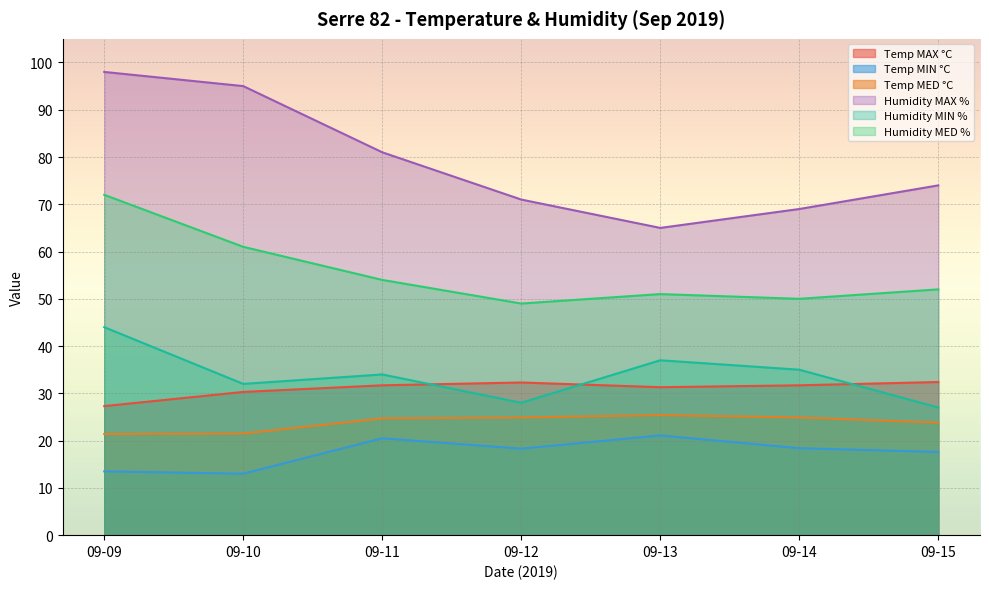

What is the spread (max minus min) of values at 09-12?

52.7